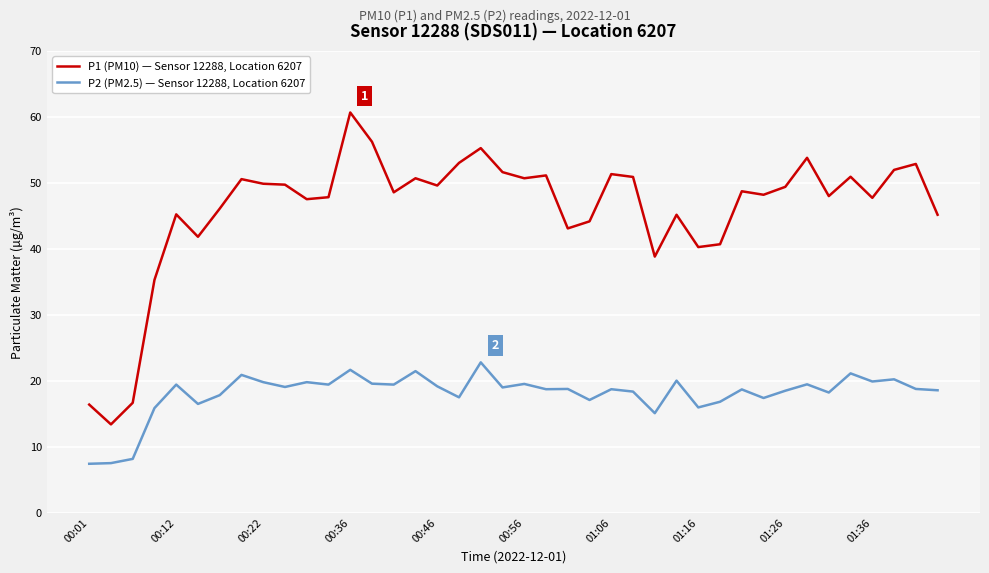

Which series has the largest total across all categories?

P1 (PM10) — Sensor 12288, Location 6207